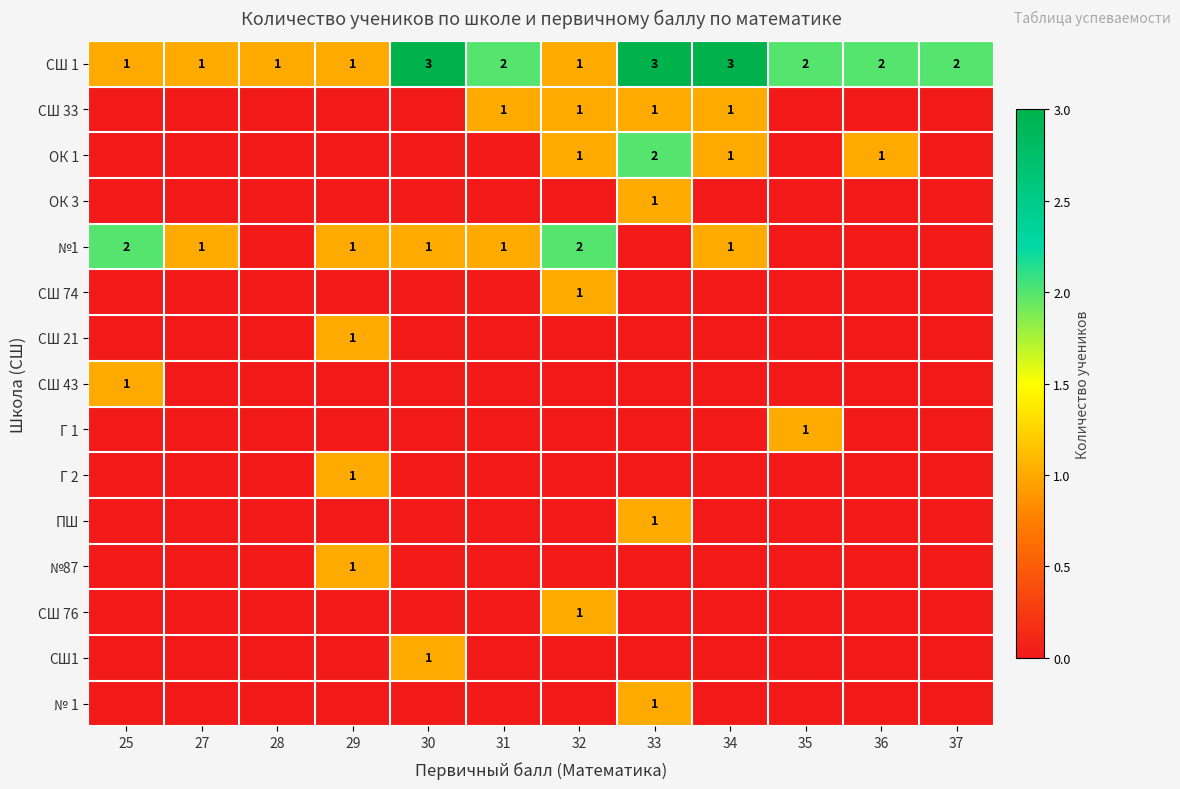

At which label does СШ 1 first exceed 2?

30